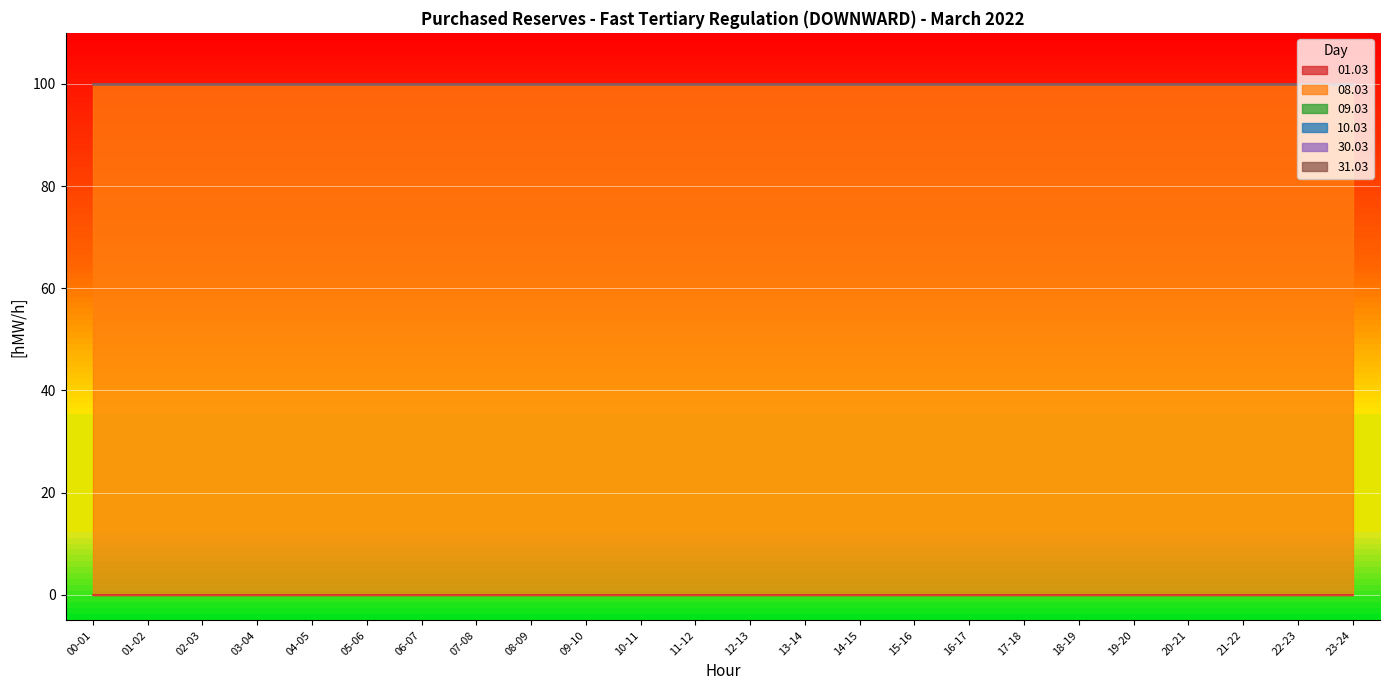

Which series changed the most between 05-06 and 08-09?

01.03